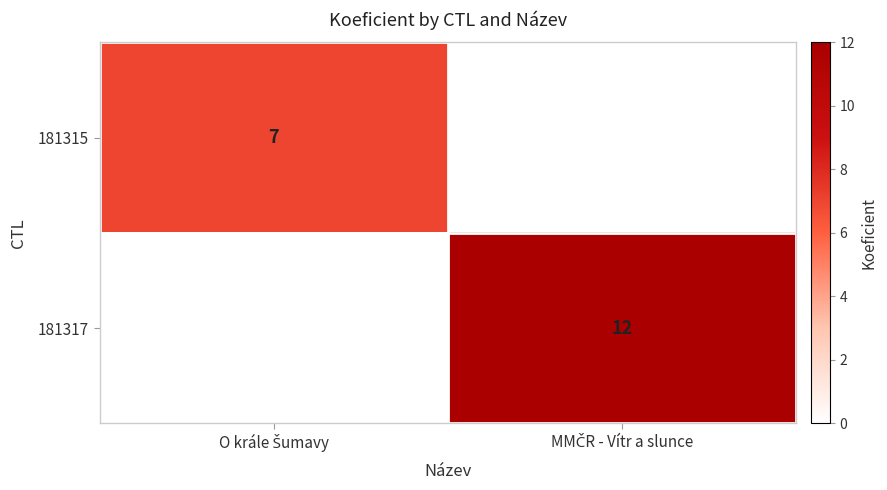

What is the difference between the 181317 values at MMČR - Vítr a slunce and O krále Šumavy?

12